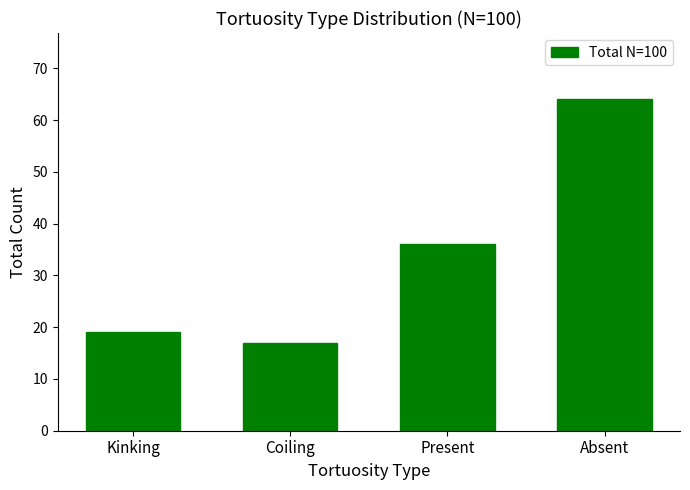

Which category has the highest value across all series?

Absent